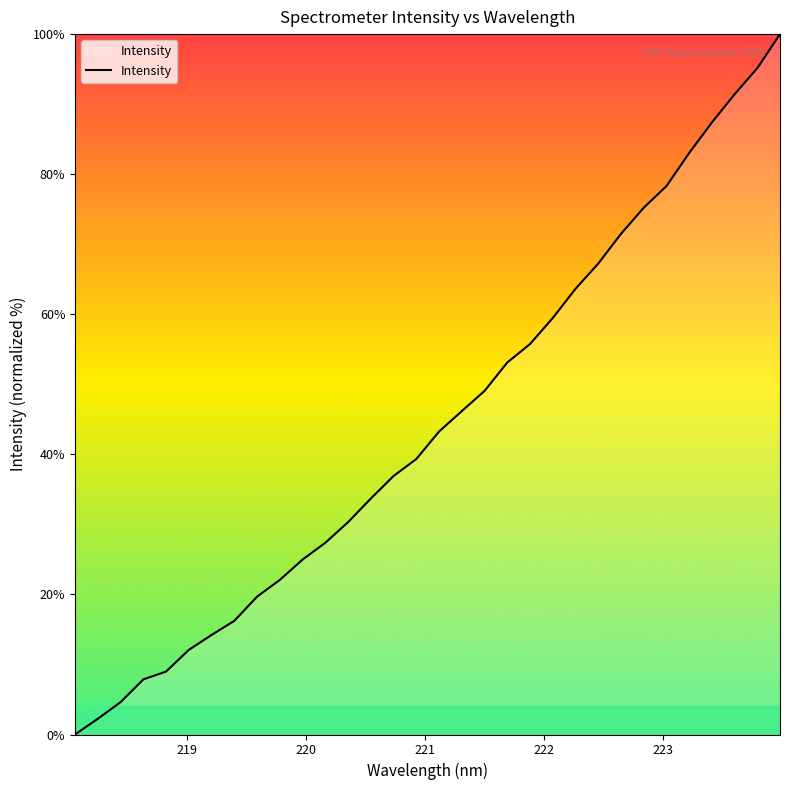

What is the greatest value displayed?

100.0